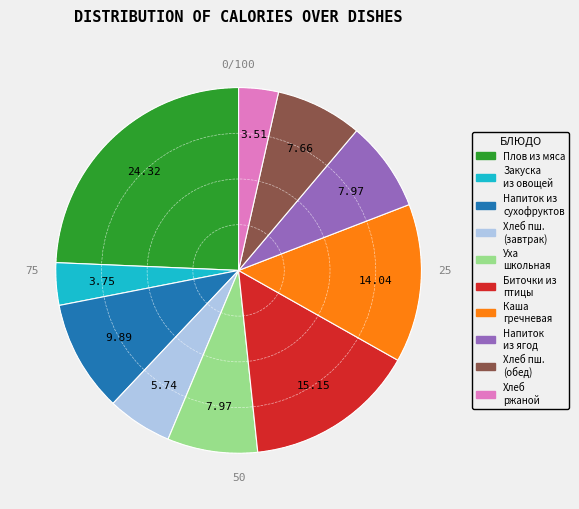

Does any single category account for the majority?

No